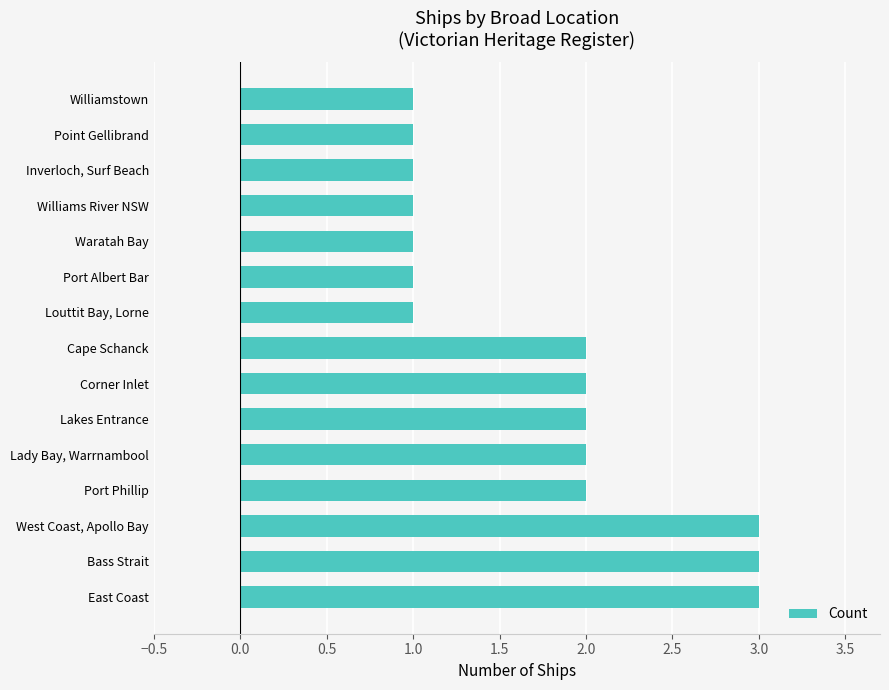

How many bars are there in total?

15